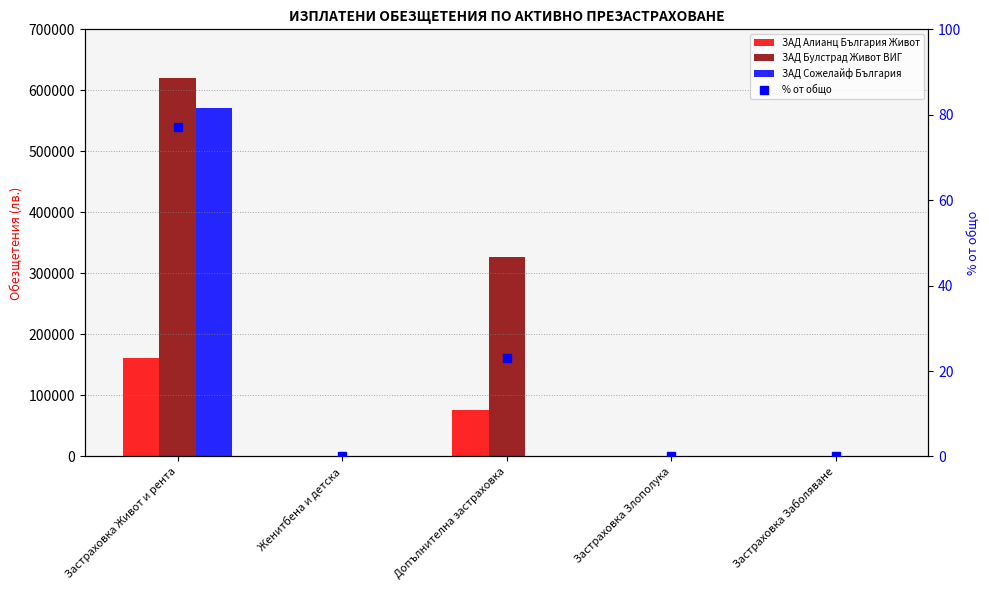

What is the difference between the maximum and minimum values in the % от общо series?

77.1